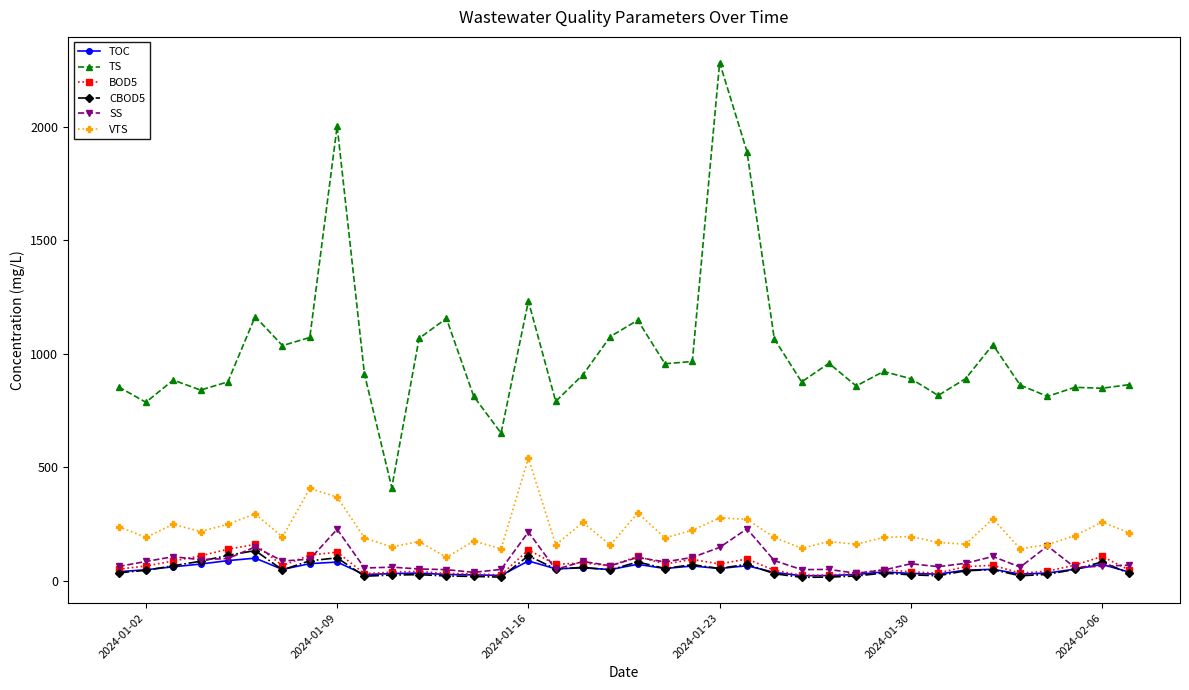

How many distinct data groups are displayed?

6